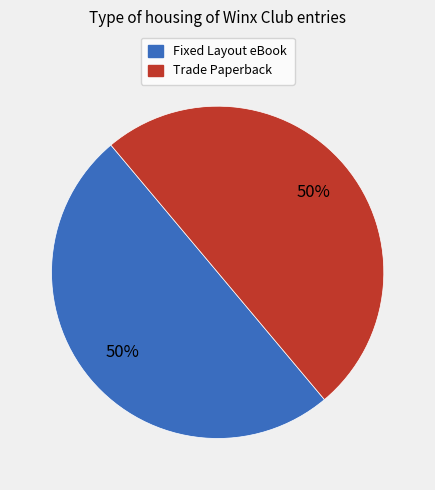

To the nearest percent, what is the average slice percentage?

50%